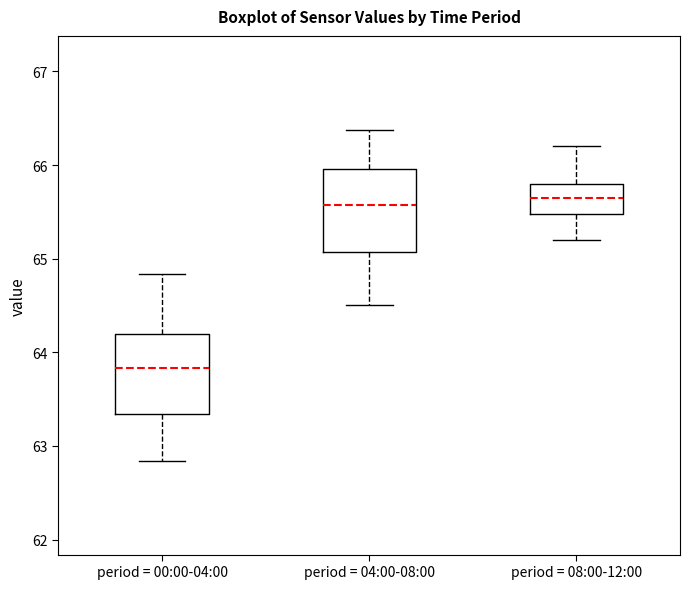

Where does the upper whisker of the box for period = 04:00-08:00 end on the y-axis? The values are not printed on the chart, so give them approximately, as read against the axis.

66.4